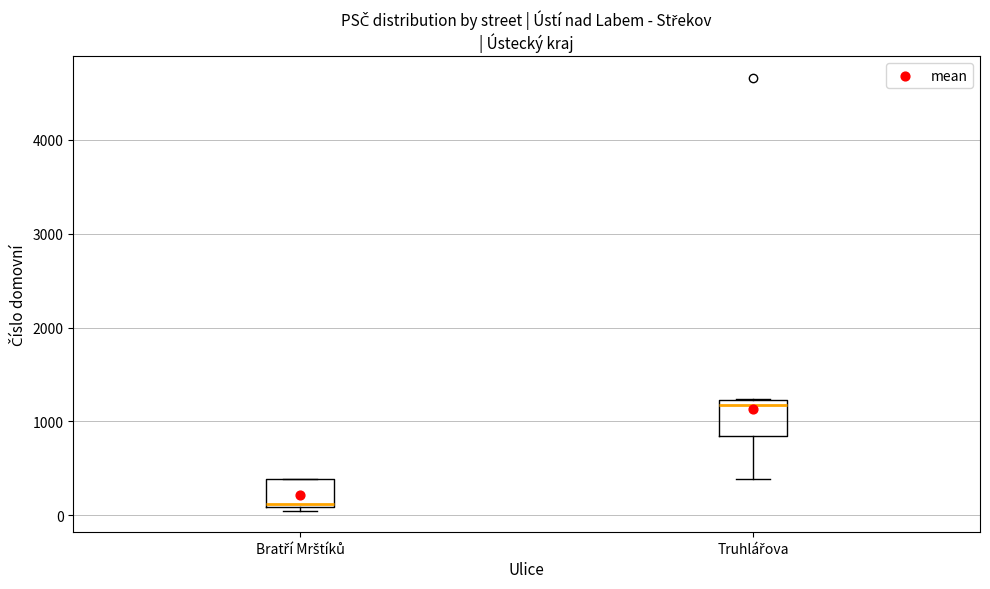

Which box has the highest median line?

Truhlářova